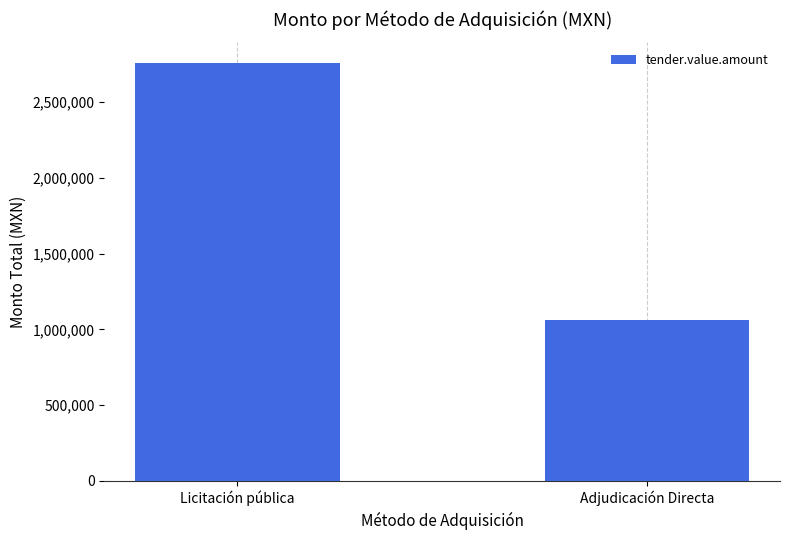

Which has a higher value, Licitación pública or Adjudicación Directa?

Licitación pública